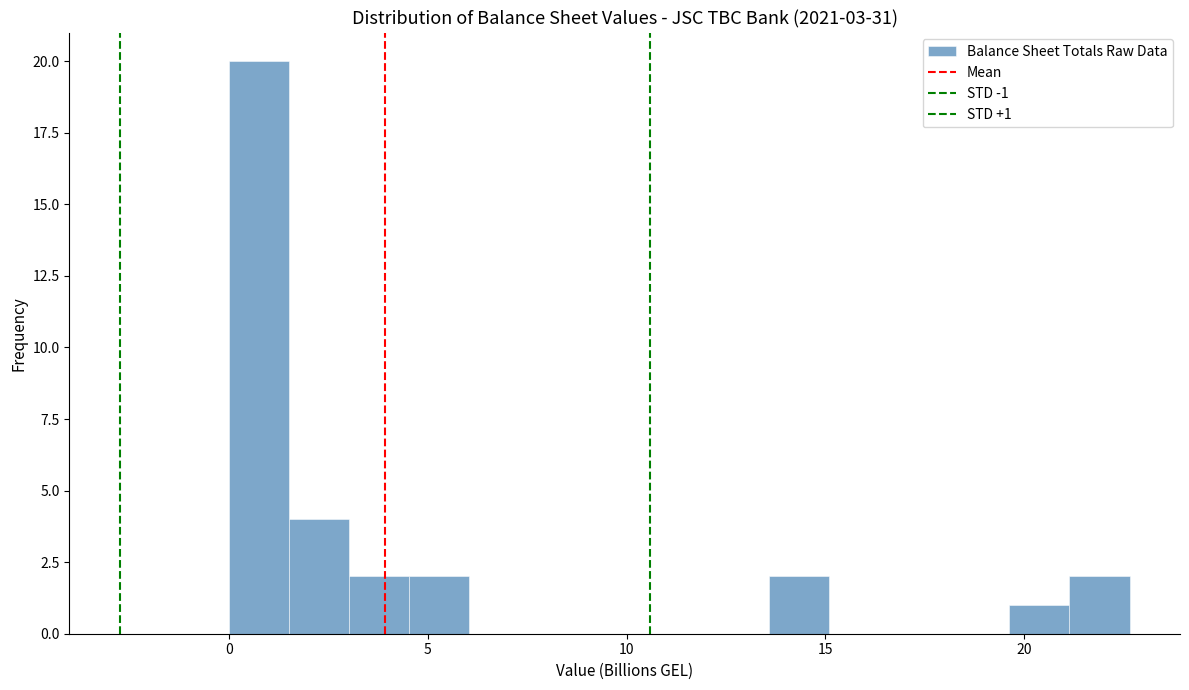

Read against the x-axis, roughly where is the centre of the tallest bar?

1.0